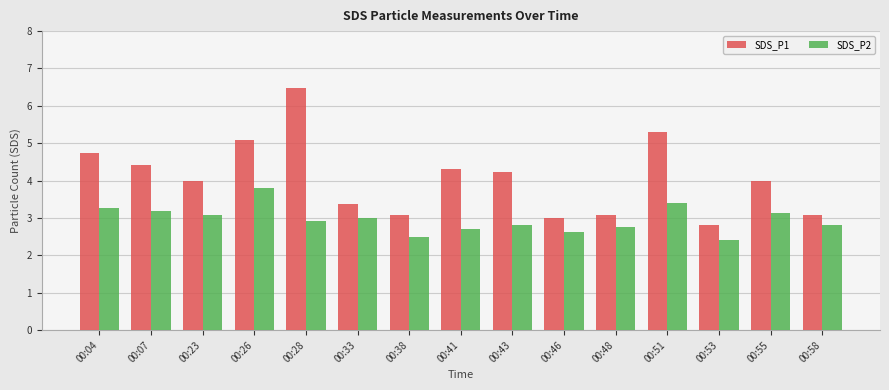

At which label does SDS_P2 reach its peak?

00:26